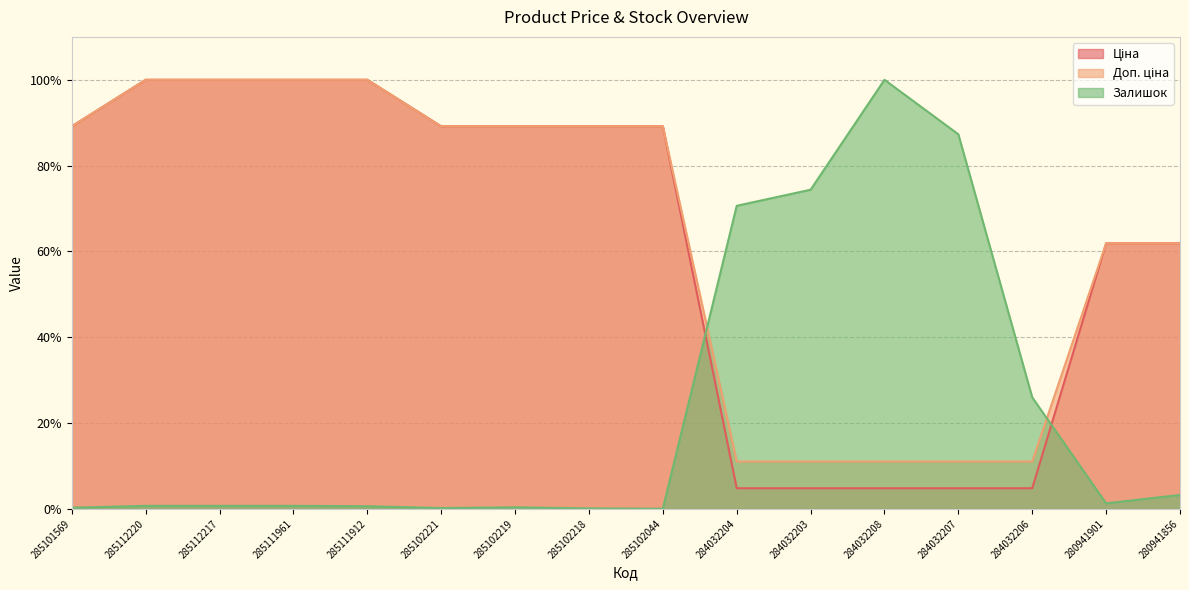

True or false: Доп. ціна has a value of 34.2 at 285102221.

False